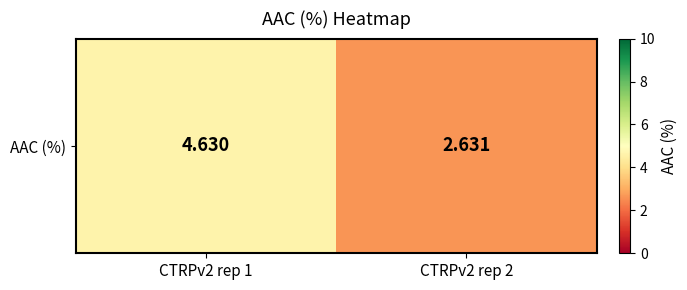

Reading left to right, extract all data points from this chart.

4.6	2.6